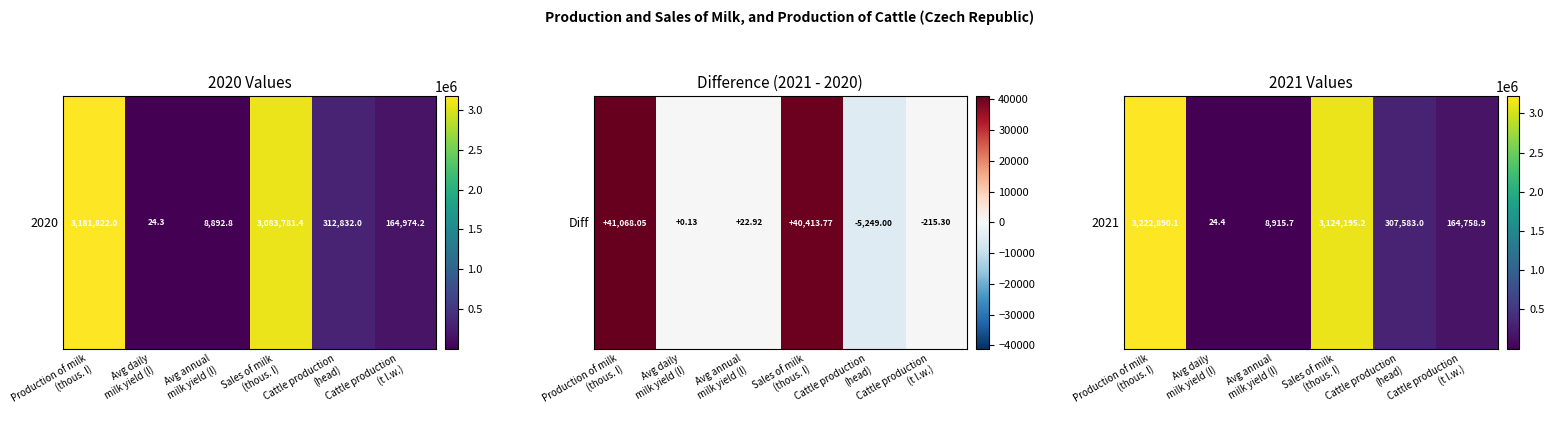

Where does the data first go above 307583?

Production of milk
(thous. l)